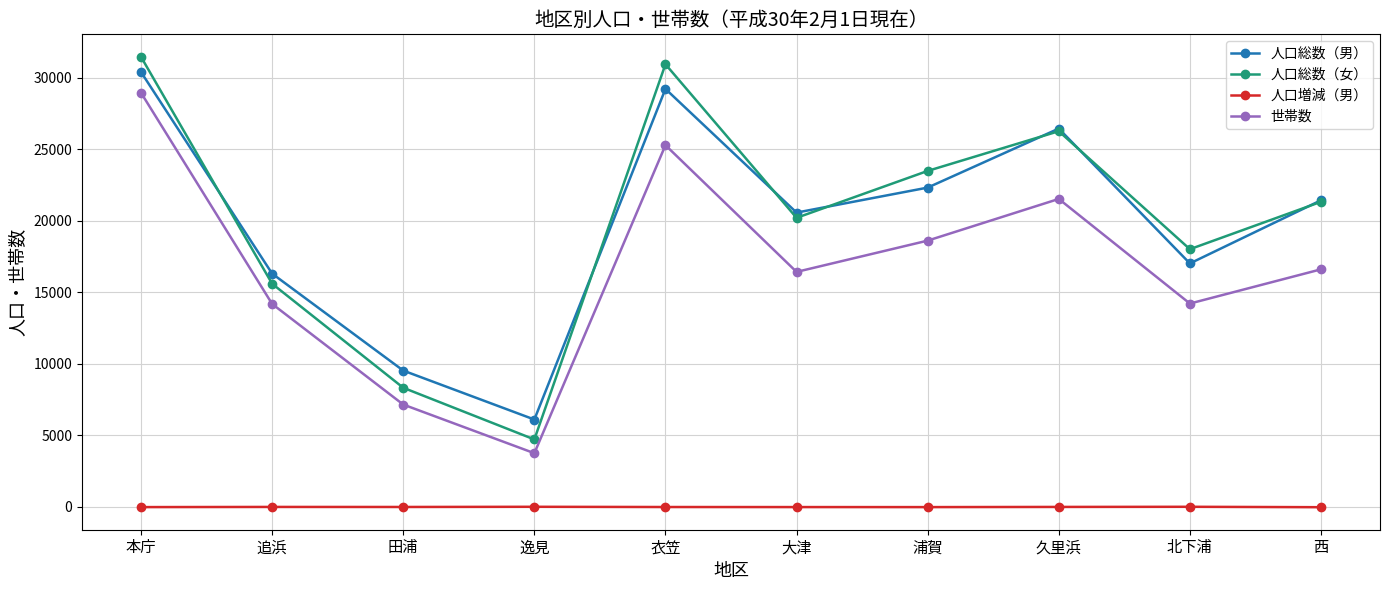

True or false: 人口総数（男） and 人口増減（男） cross at least once.

False